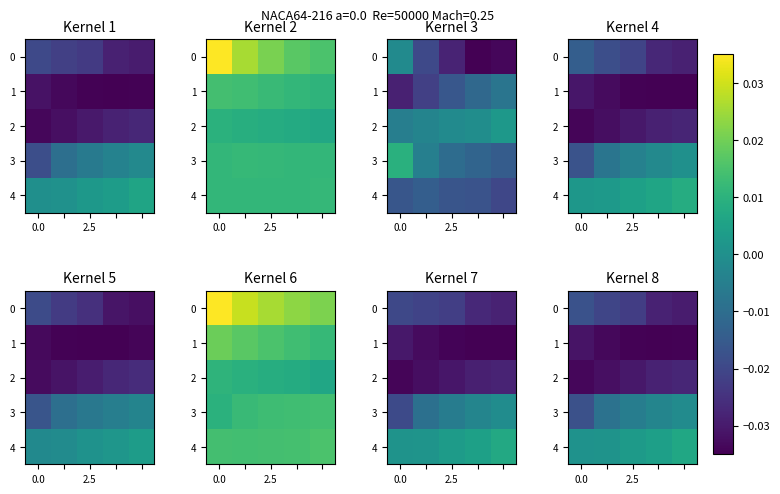

How many 4 values are between 0 and 1?

5